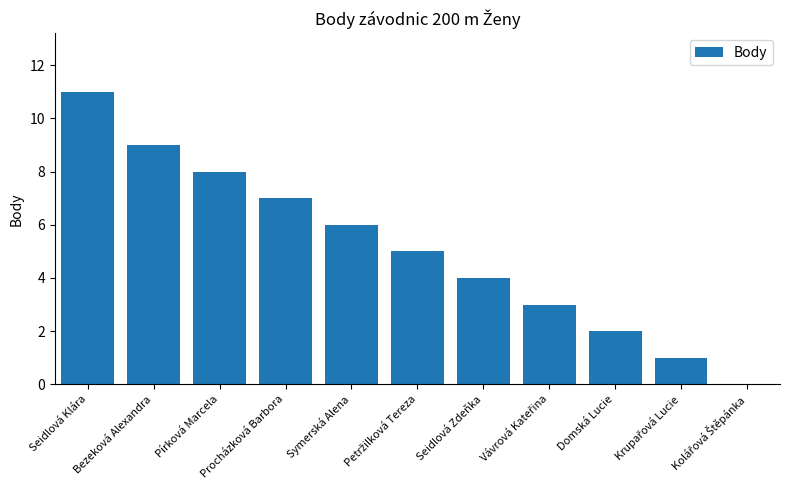

The value at Pírková Marcela is 12. True or false?

False